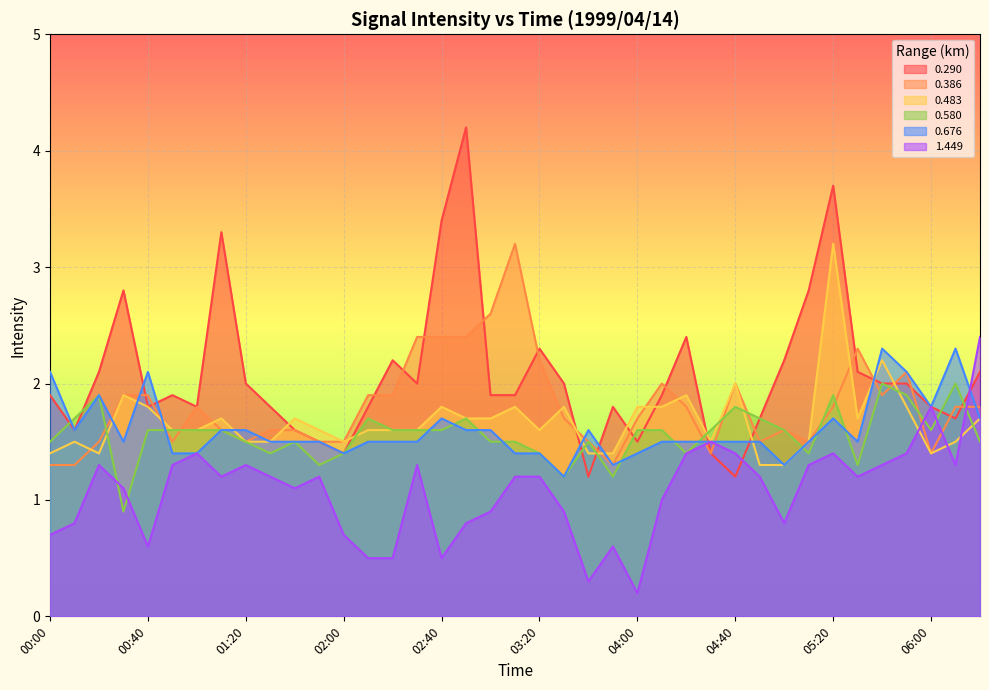

Reading right to left, what are all the values shown in this chart?

0.290: 06:20=2.1	06:10=1.7	06:00=1.8	05:50=2.0	05:40=2.0	05:30=2.1	05:20=3.7	05:10=2.8	05:00=2.2	04:50=1.7	04:40=1.2	04:30=1.4	04:20=2.4	04:10=1.9	04:00=1.5	03:50=1.8	03:40=1.2	03:30=2.0	03:20=2.3	03:10=1.9	03:00=1.9	02:50=4.2	02:40=3.4	02:30=2.0	02:20=2.2	02:10=1.8	02:00=1.4	01:50=1.5	01:40=1.6	01:30=1.8	01:20=2.0	01:10=3.3	01:00=1.8	00:50=1.9	00:40=1.8	00:30=2.8	00:20=2.1	00:10=1.6	00:00=1.9
0.386: 06:20=1.8	06:10=1.8	06:00=1.4	05:50=2.1	05:40=1.9	05:30=2.3	05:20=1.8	05:10=1.5	05:00=1.6	04:50=1.5	04:40=2.0	04:30=1.4	04:20=1.8	04:10=2.0	04:00=1.7	03:50=1.3	03:40=1.5	03:30=1.7	03:20=2.2	03:10=3.2	03:00=2.6	02:50=2.4	02:40=2.4	02:30=2.4	02:20=1.9	02:10=1.9	02:00=1.5	01:50=1.5	01:40=1.6	01:30=1.6	01:20=1.5	01:10=1.6	01:00=1.8	00:50=1.5	00:40=1.9	00:30=1.9	00:20=1.5	00:10=1.3	00:00=1.3
0.483: 06:20=1.7	06:10=1.5	06:00=1.4	05:50=1.8	05:40=2.2	05:30=1.7	05:20=3.2	05:10=1.5	05:00=1.3	04:50=1.3	04:40=2.0	04:30=1.5	04:20=1.9	04:10=1.8	04:00=1.8	03:50=1.4	03:40=1.4	03:30=1.8	03:20=1.6	03:10=1.8	03:00=1.7	02:50=1.7	02:40=1.8	02:30=1.6	02:20=1.6	02:10=1.6	02:00=1.5	01:50=1.6	01:40=1.7	01:30=1.5	01:20=1.5	01:10=1.7	01:00=1.6	00:50=1.6	00:40=1.8	00:30=1.9	00:20=1.4	00:10=1.5	00:00=1.4
0.580: 06:20=1.5	06:10=2.0	06:00=1.6	05:50=1.9	05:40=2.0	05:30=1.3	05:20=1.9	05:10=1.4	05:00=1.6	04:50=1.7	04:40=1.8	04:30=1.6	04:20=1.4	04:10=1.6	04:00=1.6	03:50=1.2	03:40=1.5	03:30=1.2	03:20=1.4	03:10=1.5	03:00=1.5	02:50=1.7	02:40=1.6	02:30=1.6	02:20=1.6	02:10=1.7	02:00=1.4	01:50=1.3	01:40=1.5	01:30=1.4	01:20=1.5	01:10=1.6	01:00=1.6	00:50=1.6	00:40=1.6	00:30=0.9	00:20=1.9	00:10=1.7	00:00=1.5
0.676: 06:20=1.7	06:10=2.3	06:00=1.8	05:50=2.1	05:40=2.3	05:30=1.5	05:20=1.7	05:10=1.5	05:00=1.3	04:50=1.5	04:40=1.5	04:30=1.5	04:20=1.5	04:10=1.5	04:00=1.4	03:50=1.3	03:40=1.6	03:30=1.2	03:20=1.4	03:10=1.4	03:00=1.6	02:50=1.6	02:40=1.7	02:30=1.5	02:20=1.5	02:10=1.5	02:00=1.4	01:50=1.5	01:40=1.5	01:30=1.5	01:20=1.6	01:10=1.6	01:00=1.4	00:50=1.4	00:40=2.1	00:30=1.5	00:20=1.9	00:10=1.6	00:00=2.1
1.449: 06:20=2.4	06:10=1.3	06:00=1.8	05:50=1.4	05:40=1.3	05:30=1.2	05:20=1.4	05:10=1.3	05:00=0.8	04:50=1.2	04:40=1.4	04:30=1.5	04:20=1.4	04:10=1.0	04:00=0.2	03:50=0.6	03:40=0.3	03:30=0.9	03:20=1.2	03:10=1.2	03:00=0.9	02:50=0.8	02:40=0.5	02:30=1.3	02:20=0.5	02:10=0.5	02:00=0.7	01:50=1.2	01:40=1.1	01:30=1.2	01:20=1.3	01:10=1.2	01:00=1.4	00:50=1.3	00:40=0.6	00:30=1.1	00:20=1.3	00:10=0.8	00:00=0.7